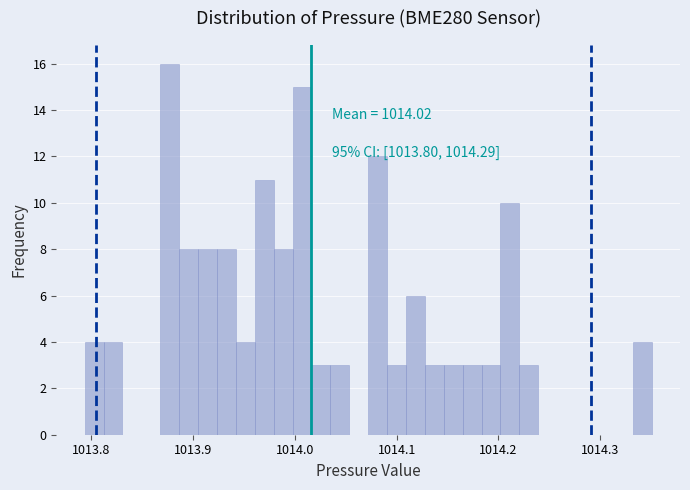

Around what value on the x-axis is the tallest bar? Give the approximate position of its centre, as read against the axis.

1013.88